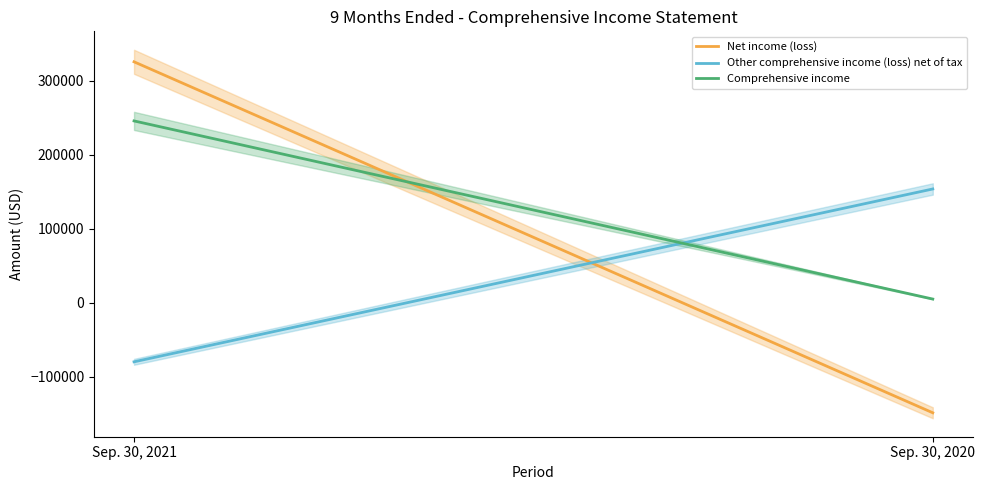

What is the spread (max minus min) of values at Sep. 30, 2020?

302411